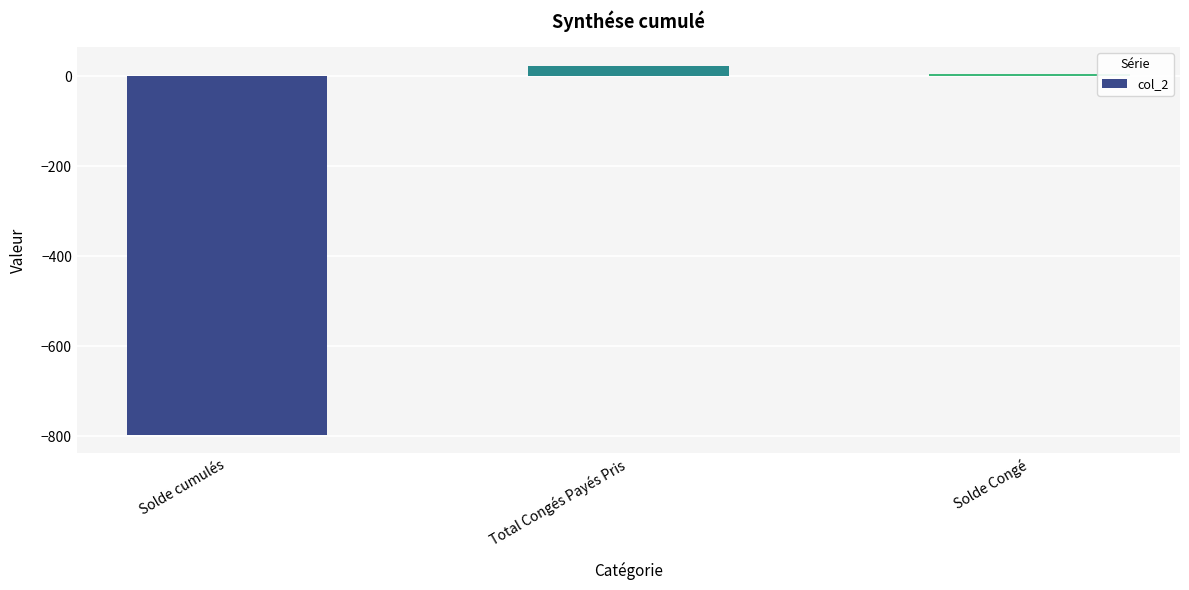

Reading right to left, extract all data points from this chart.

Solde Congé=6.2	Total Congés Payés Pris=24.0	Solde cumulés=-796.3